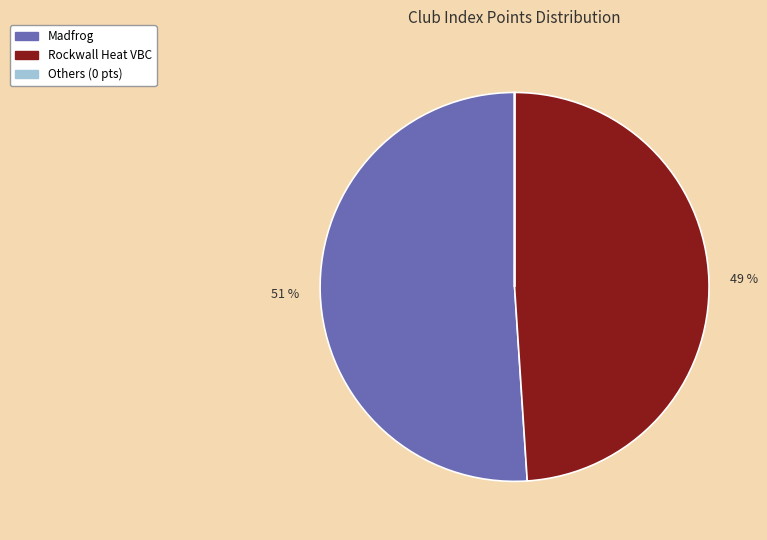

Is there any slice that represents more than half of the pie?

Yes